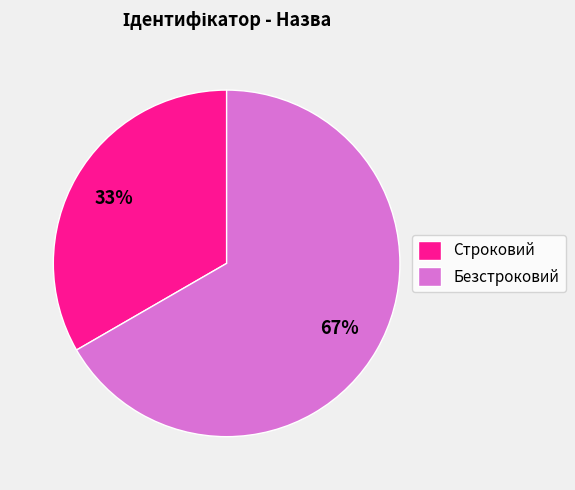

How many segments does this pie chart have?

2